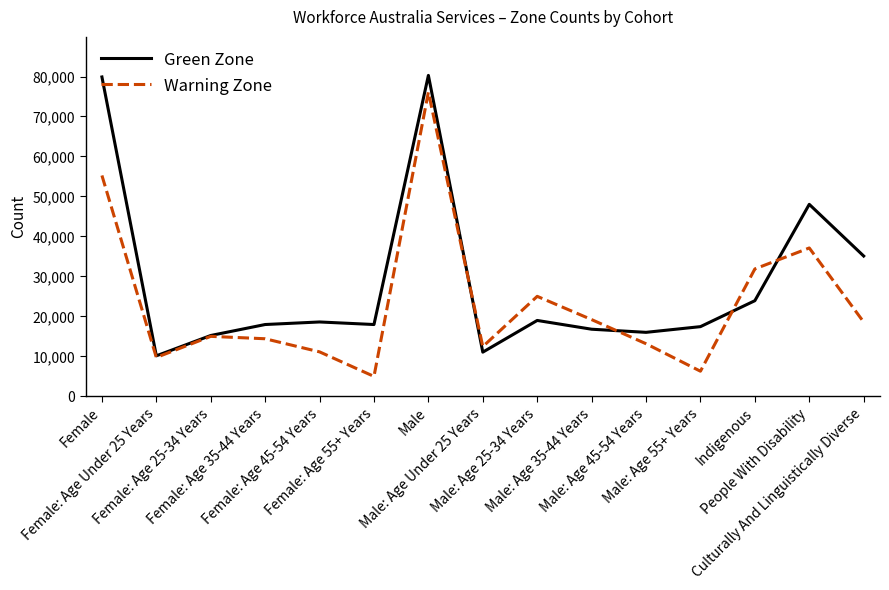

At which label does Green Zone first exceed 17965?

Female